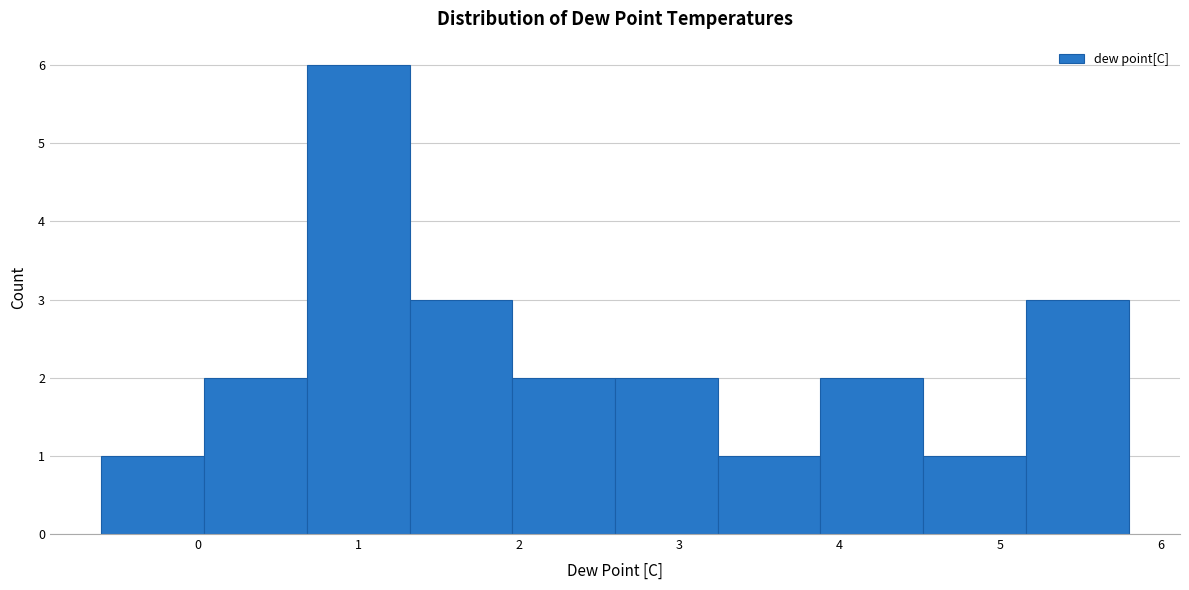

Reading left to right, list every bar in this chart as the range it spans on the x-axis followed by its height. Neither the bar edges nor the heights are printed on the chart, so give them approximately, as read against the axes.

-0.60 to 0.04: 1
0.04 to 0.68: 2
0.68 to 1.32: 6
1.32 to 1.96: 3
1.96 to 2.60: 2
2.60 to 3.24: 2
3.24 to 3.88: 1
3.88 to 4.52: 2
4.52 to 5.16: 1
5.16 to 5.80: 3